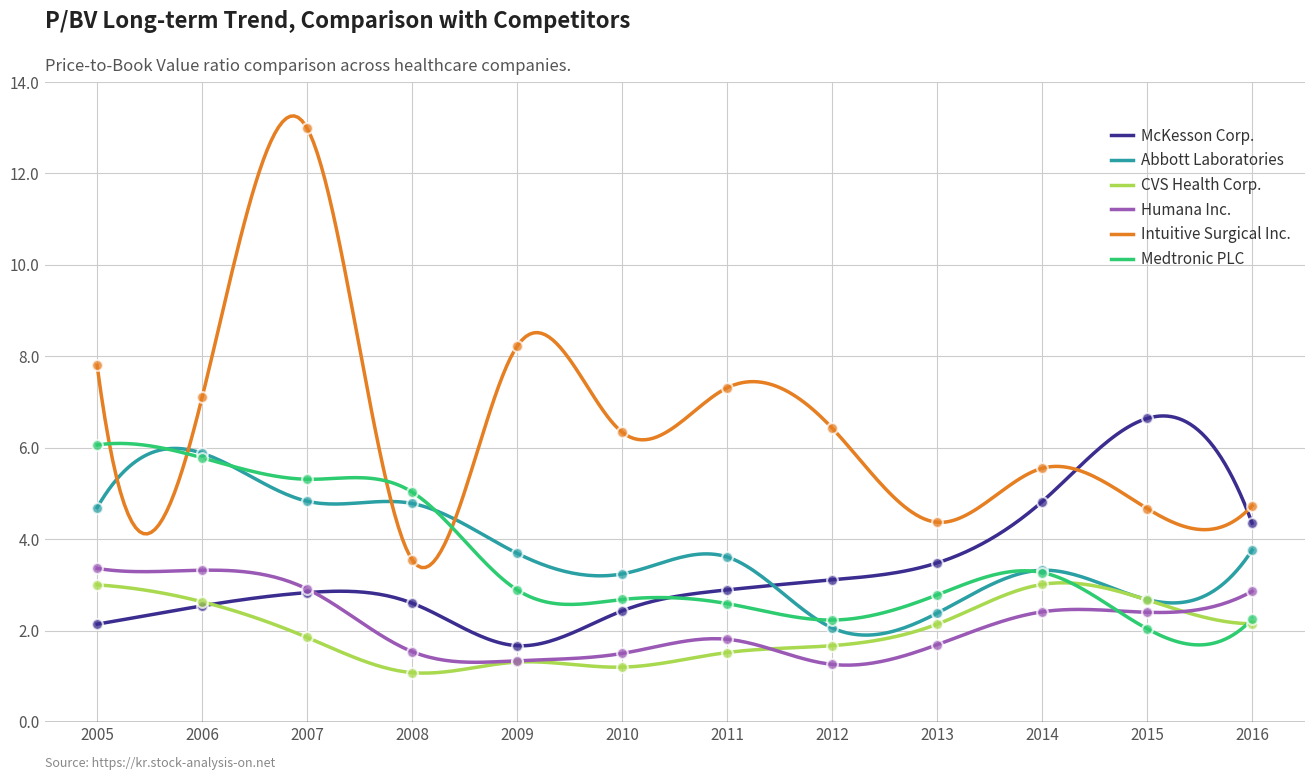

Which series has the largest total across all categories?

Intuitive Surgical Inc.